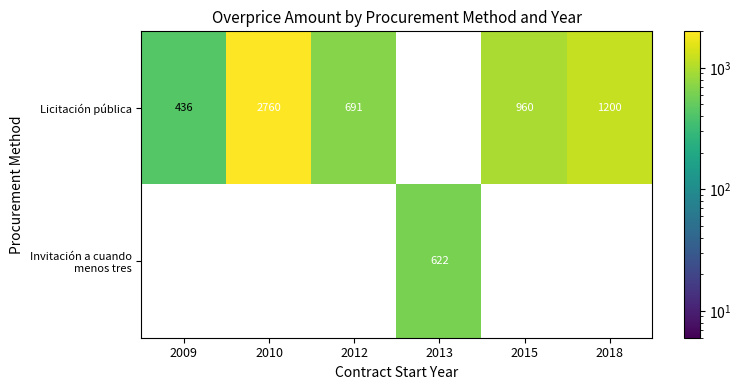

Is the value of Invitación a cuando menos tres at 2010 greater than the value of Licitación pública at 2015?

No